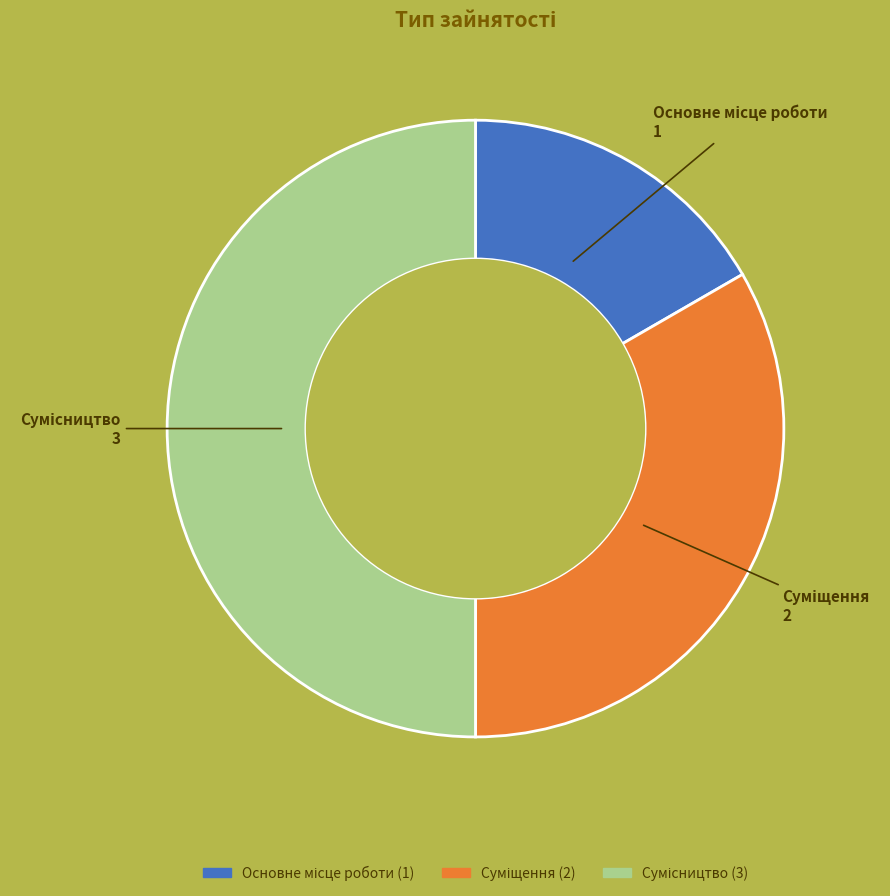

How many slices are in this pie chart?

3